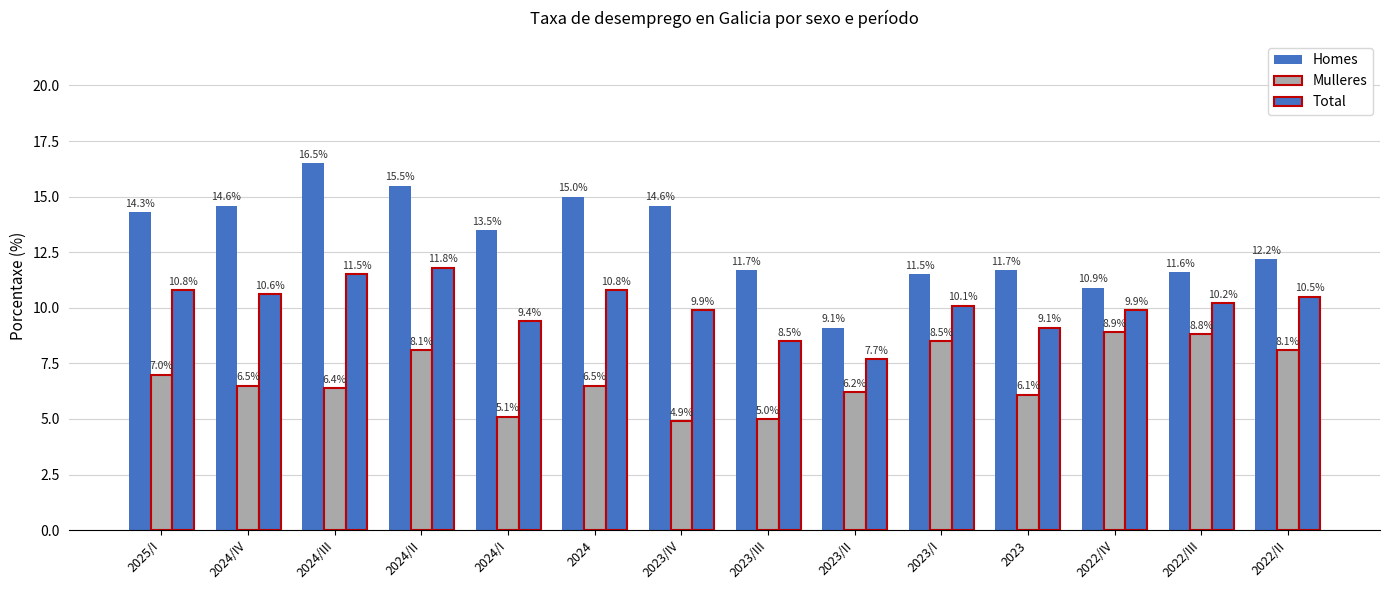

Are the bars grouped side by side (vs. stacked)?

Yes